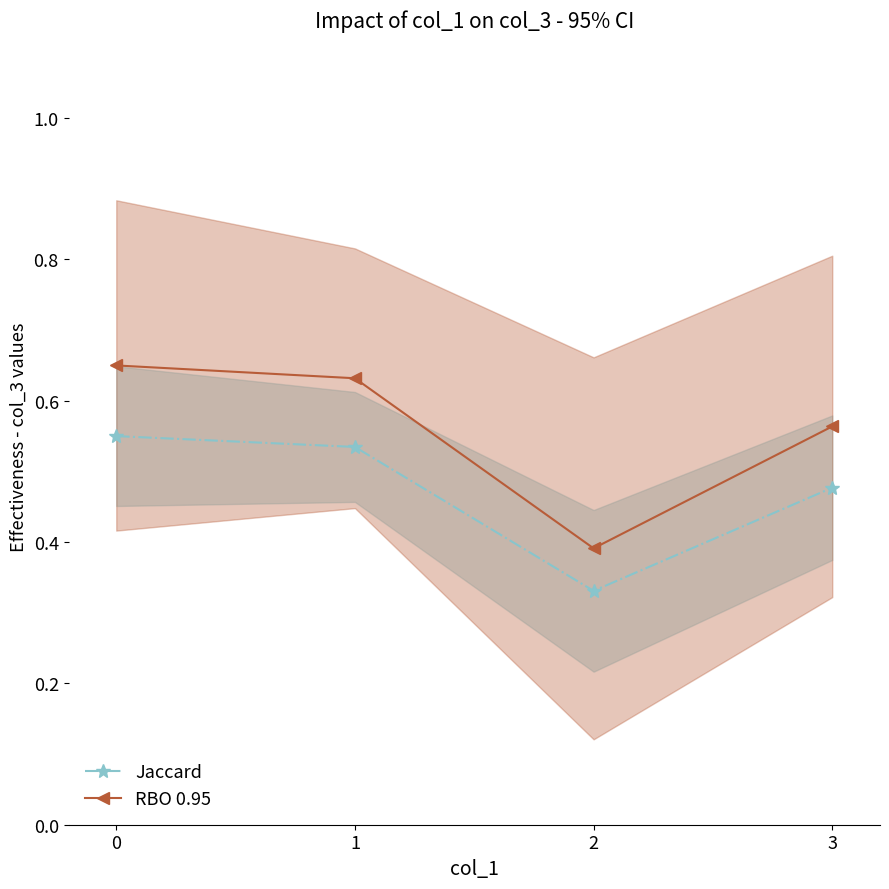

Reading left to right, extract all data points from this chart.

Jaccard: 0.6	0.5	0.3	0.5
RBO 0.95: 0.7	0.6	0.4	0.6